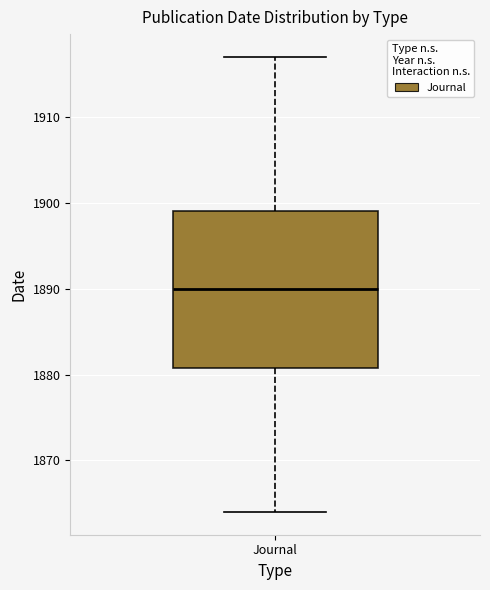

Transcribe this box plot: give where the median line is, the range the box spans, and where the two whiskers end, as read against the y-axis. The values are not printed on the chart, so give them approximately, as read against the axis.

median 1890, box 1881 to 1899, whiskers 1864 to 1917